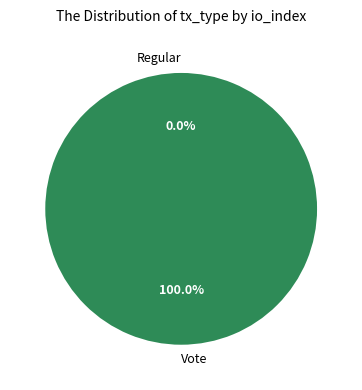

How much of the chart is everything except Regular?

100.0%